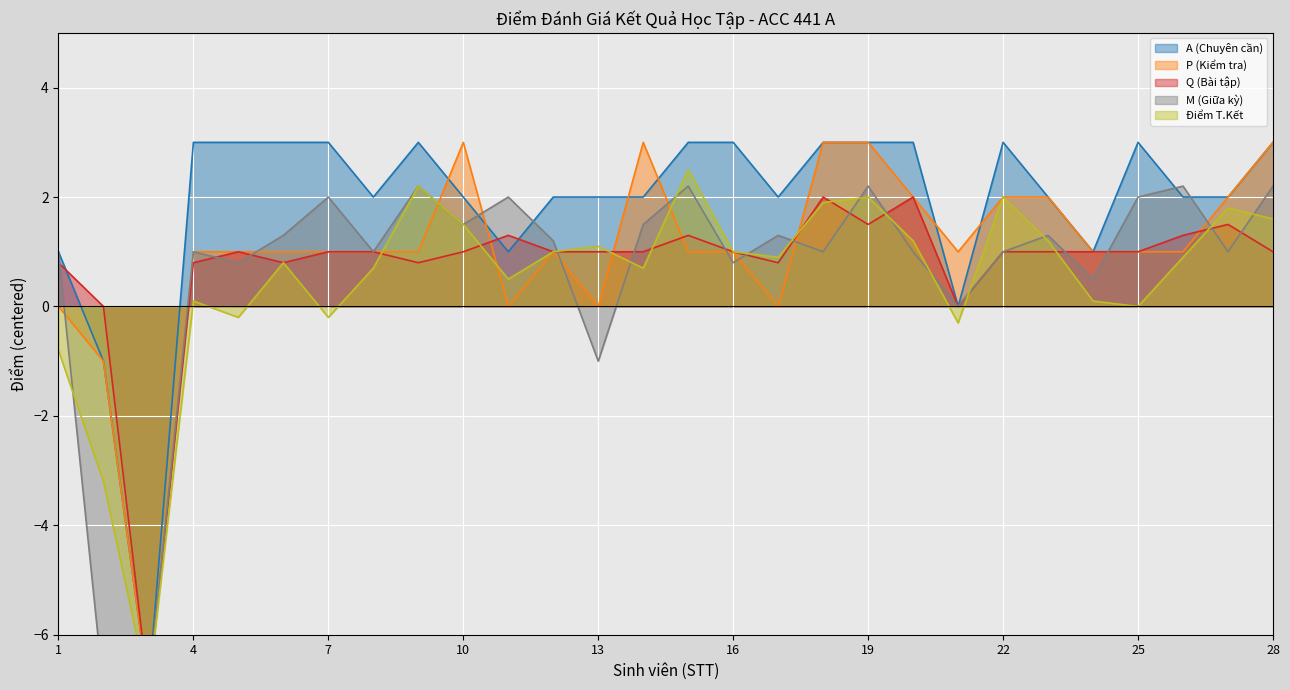

At which label does M (Giữa kỳ) first exceed 1?

6